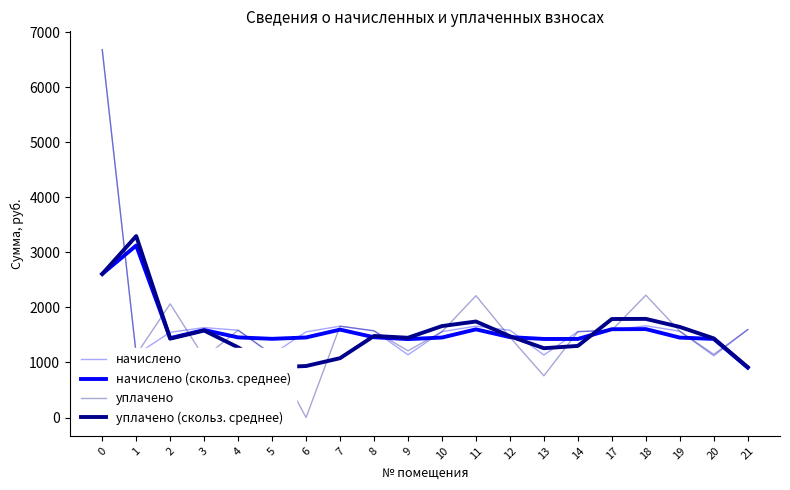

In начислено (скольз. среднее), how many points are higher than both neighbors (excluding endpoints)?

5